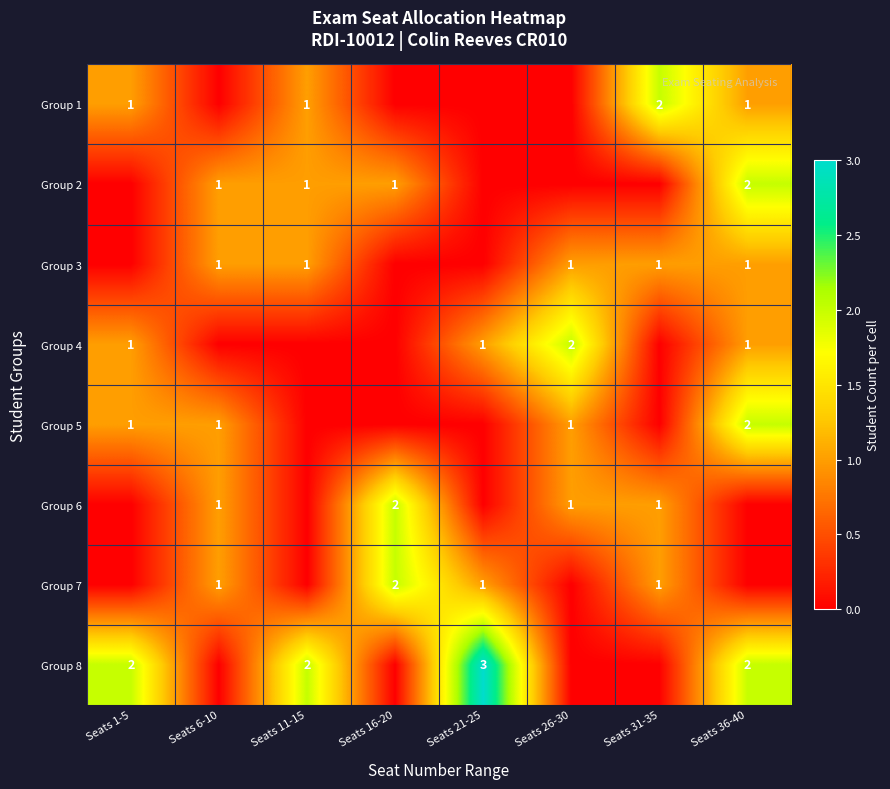

The Group 1 series shows 1 at Seats 31-35. True or false?

False